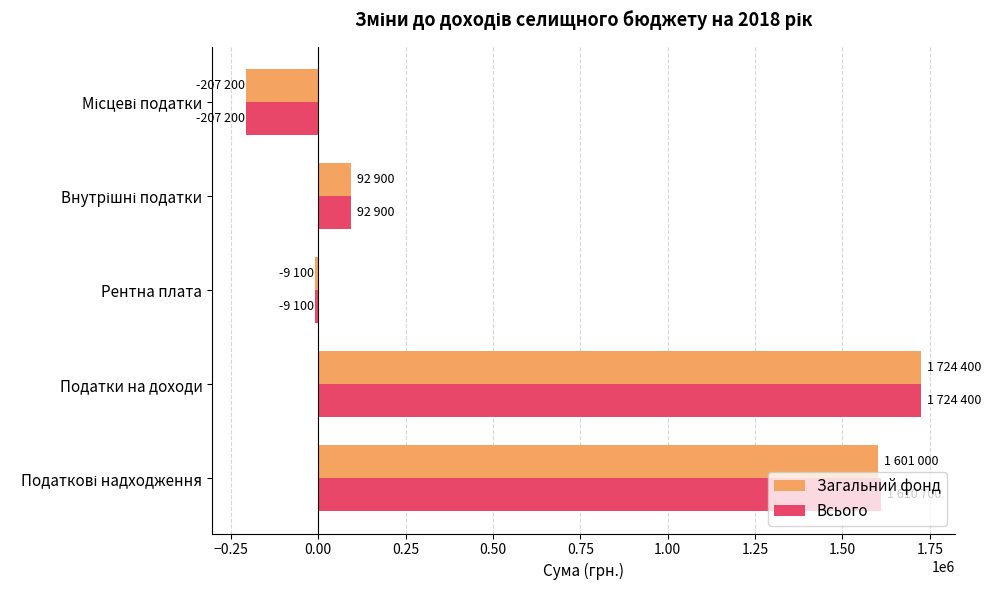

At which label does Всього reach its peak?

Податки на доходи